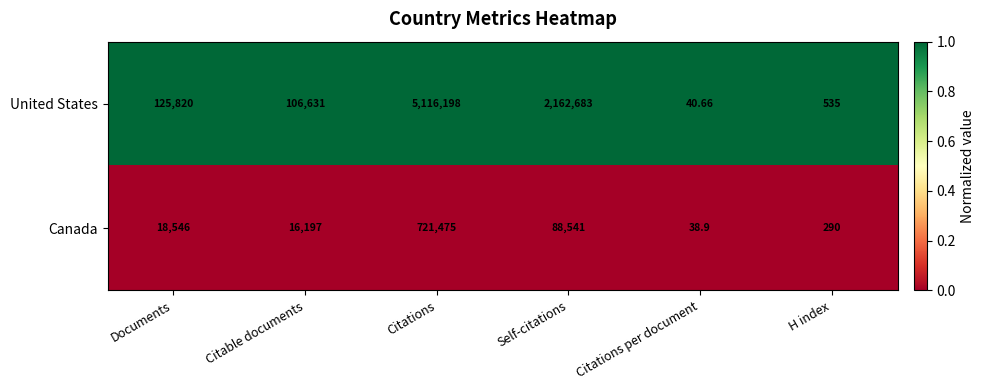

What is the difference between the highest and lowest values at Self-citations?

2074142.0